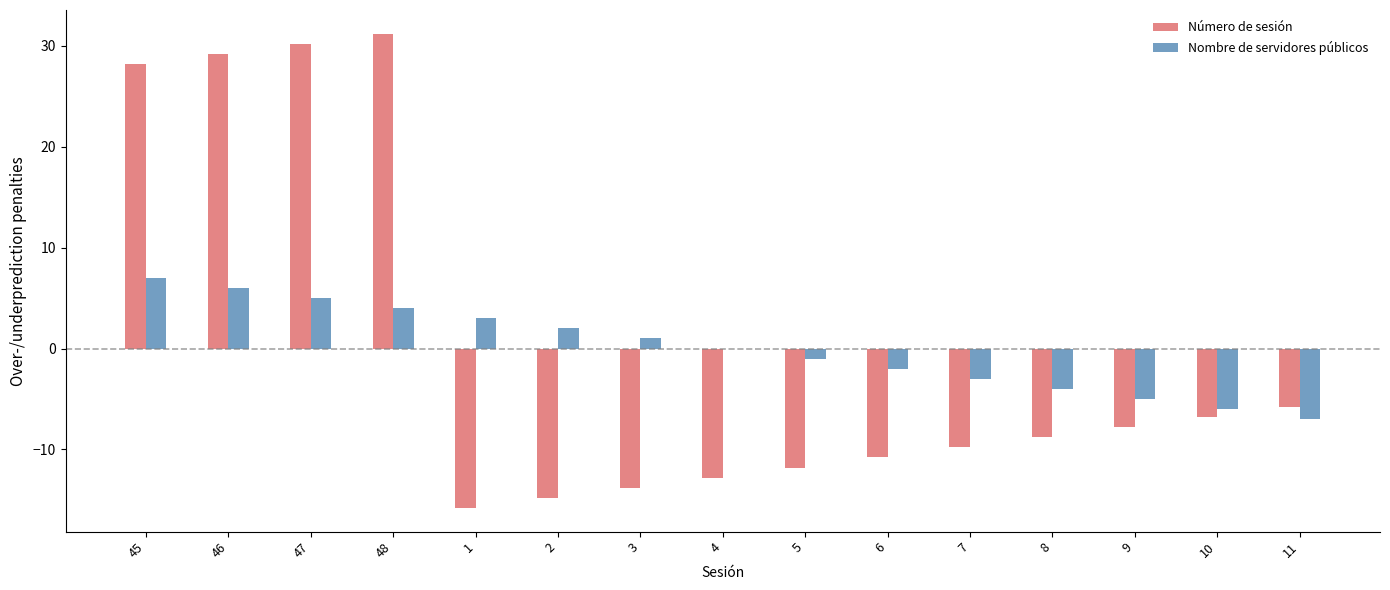

How many bars are there in total?

30